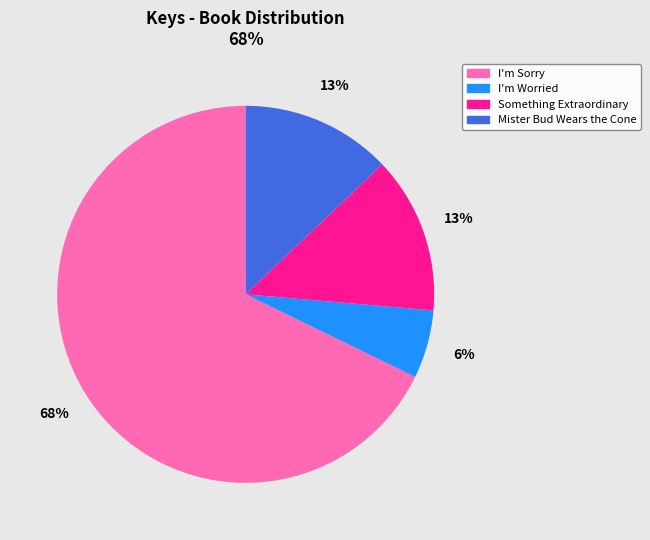

To the nearest percent, what portion does I'm Worried represent?

6%